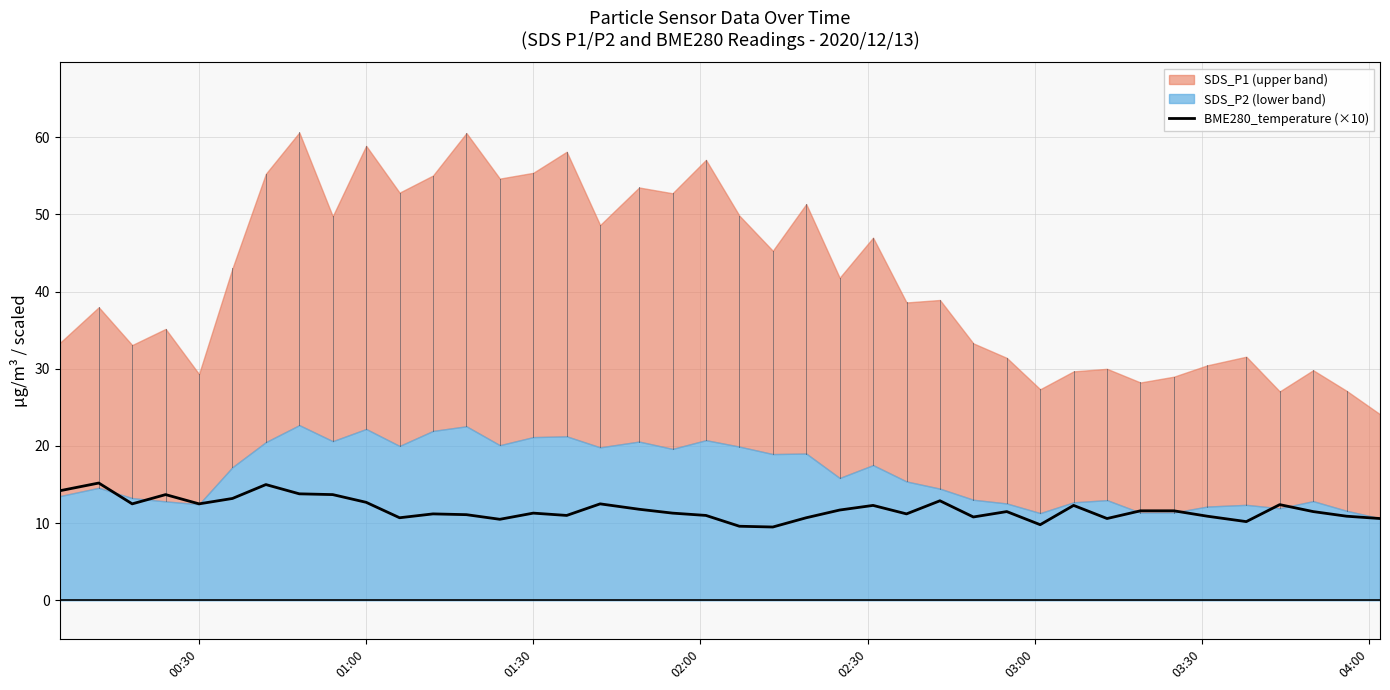

What is the lowest value of the BME280_temperature (×10) series?

9.5